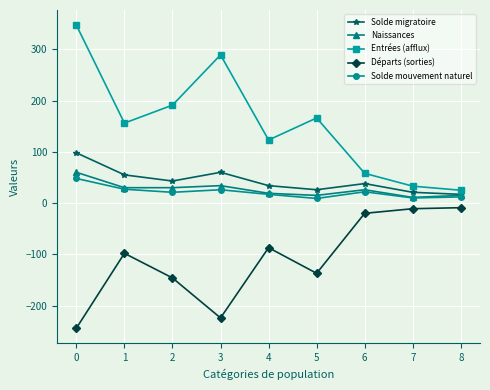

True or false: Solde mouvement naturel and Entrées (afflux) cross at least once.

False